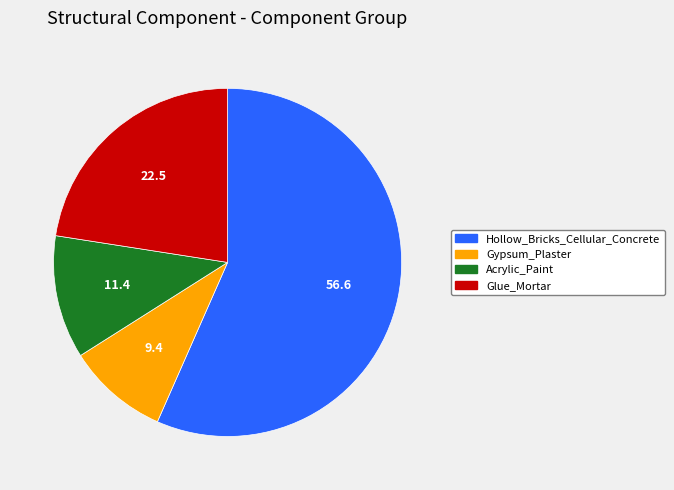

Do Acrylic_Paint and Gypsum_Plaster together represent more than half of the pie?

No